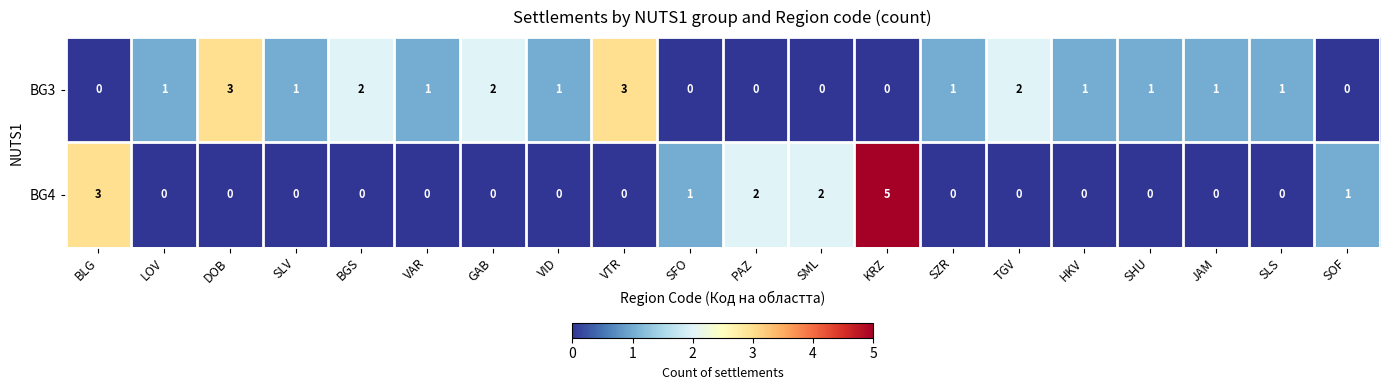

Which series has the largest range (max minus min)?

BG4